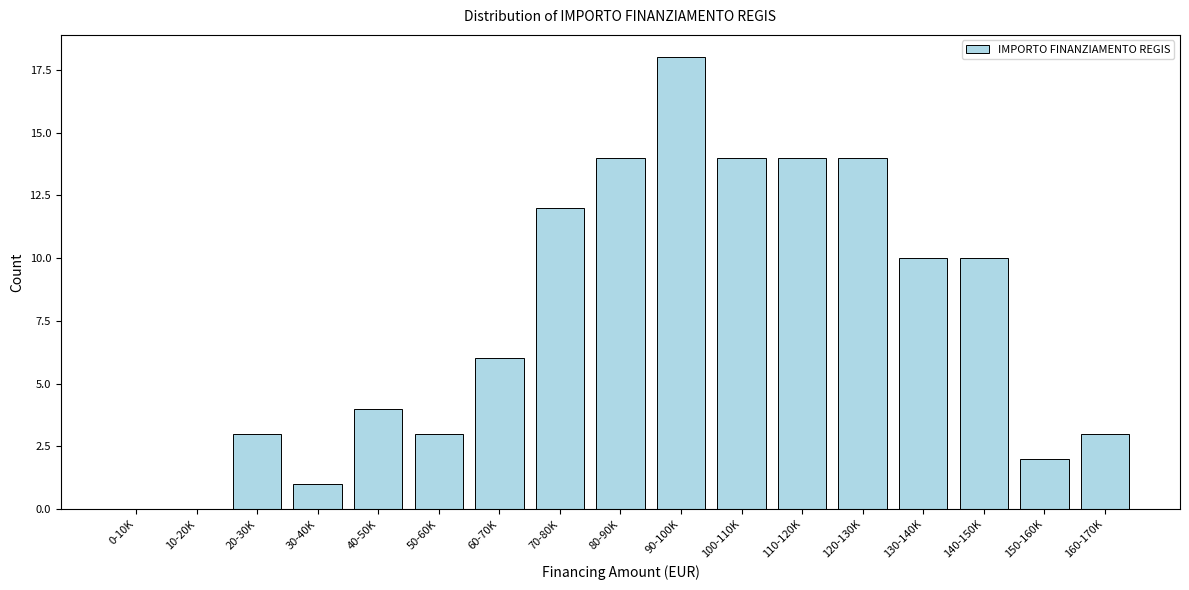

Reading left to right, what are all the values shown in this chart?

0-10K=0	10-20K=0	20-30K=3	30-40K=1	40-50K=4	50-60K=3	60-70K=6	70-80K=12	80-90K=14	90-100K=18	100-110K=14	110-120K=14	120-130K=14	130-140K=10	140-150K=10	150-160K=2	160-170K=3